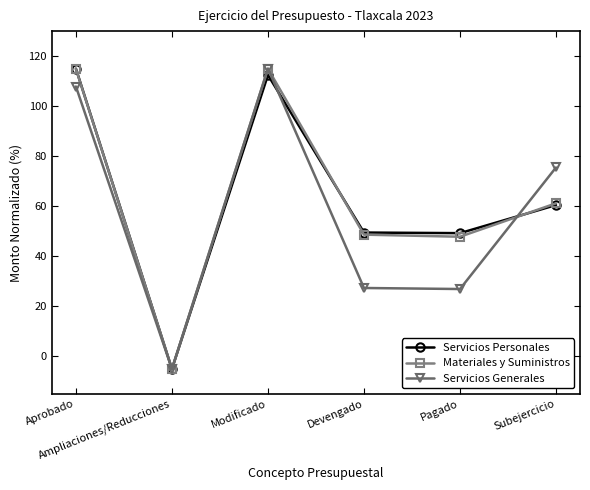

What is the label of the 5th point from the left?

Pagado